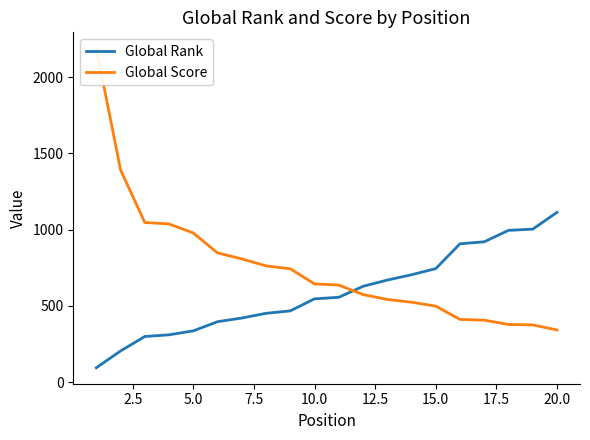

True or false: Global Score has a value of 598 at 18.

False